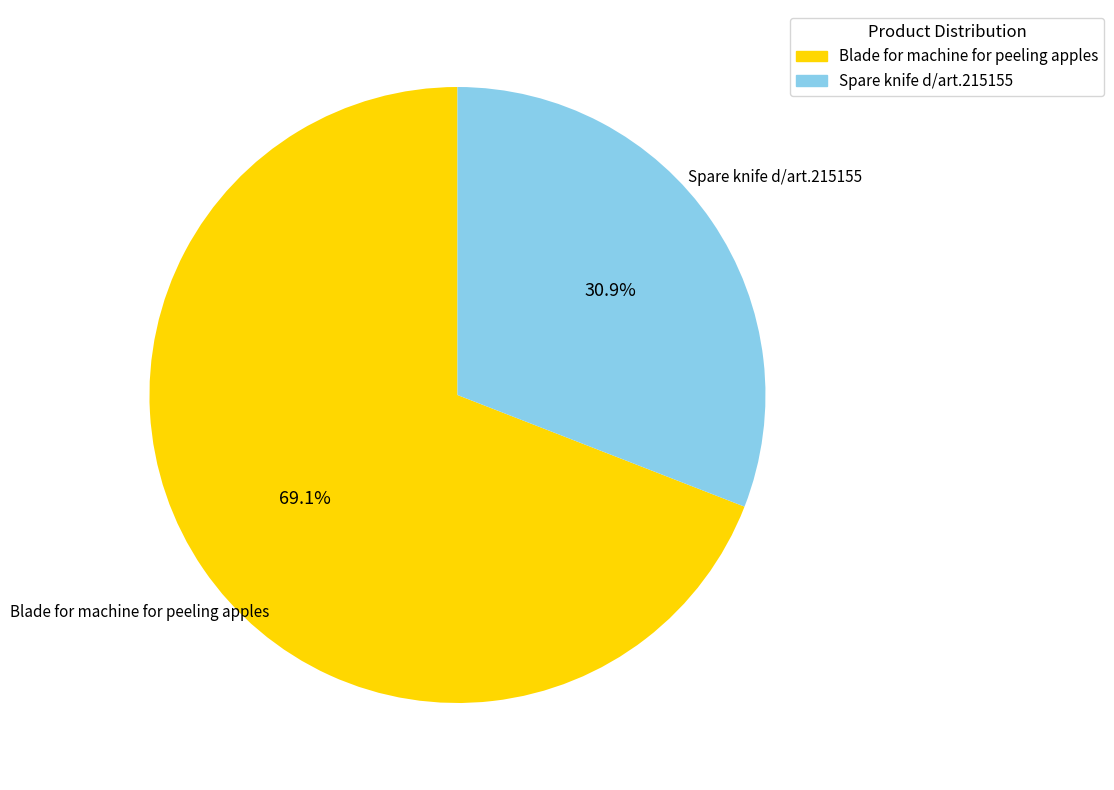

To the nearest percent, what percentage of the pie is Blade for machine for peeling apples?

69%